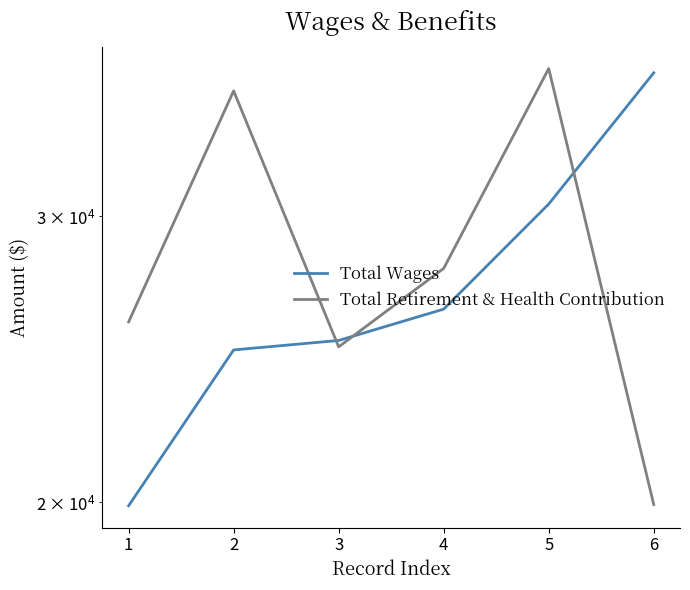

Rank the series at 5 from highest to lowest value.

Total Wages, Total Retirement & Health Contribution